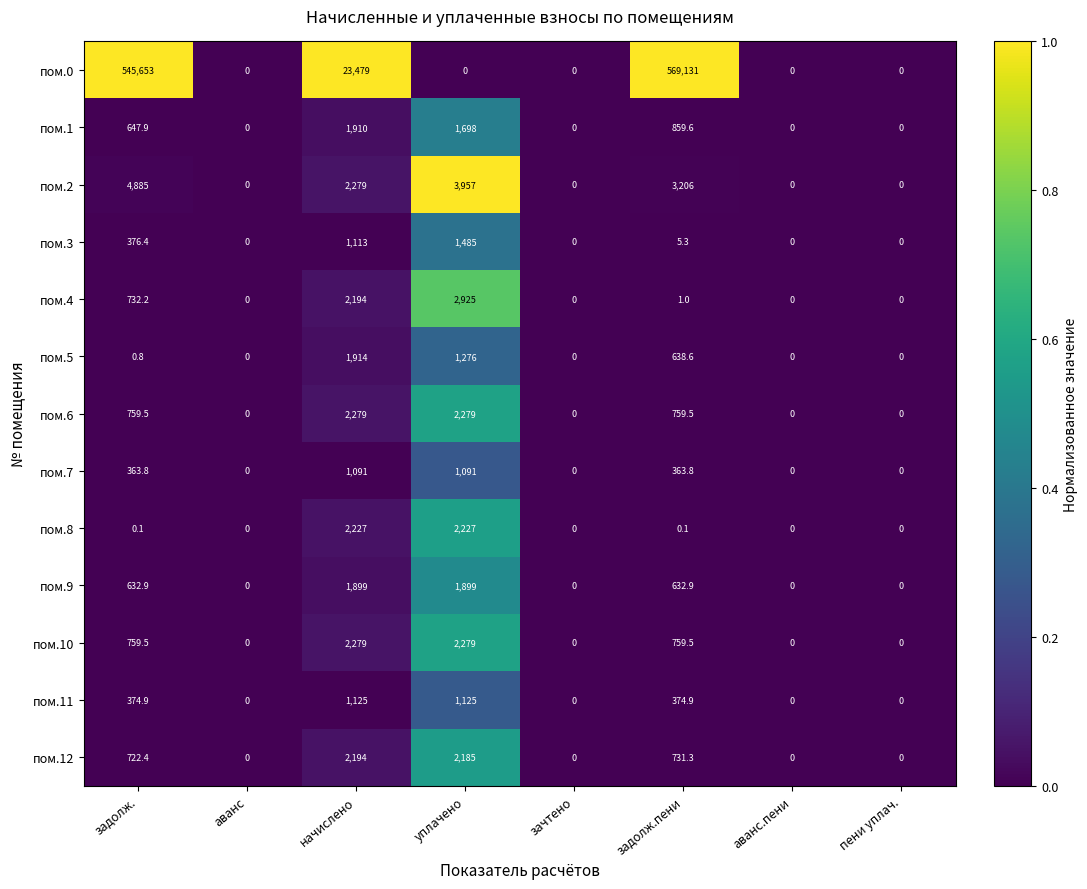

Between уплачено and зачтено, which series saw the biggest shift?

пом.2